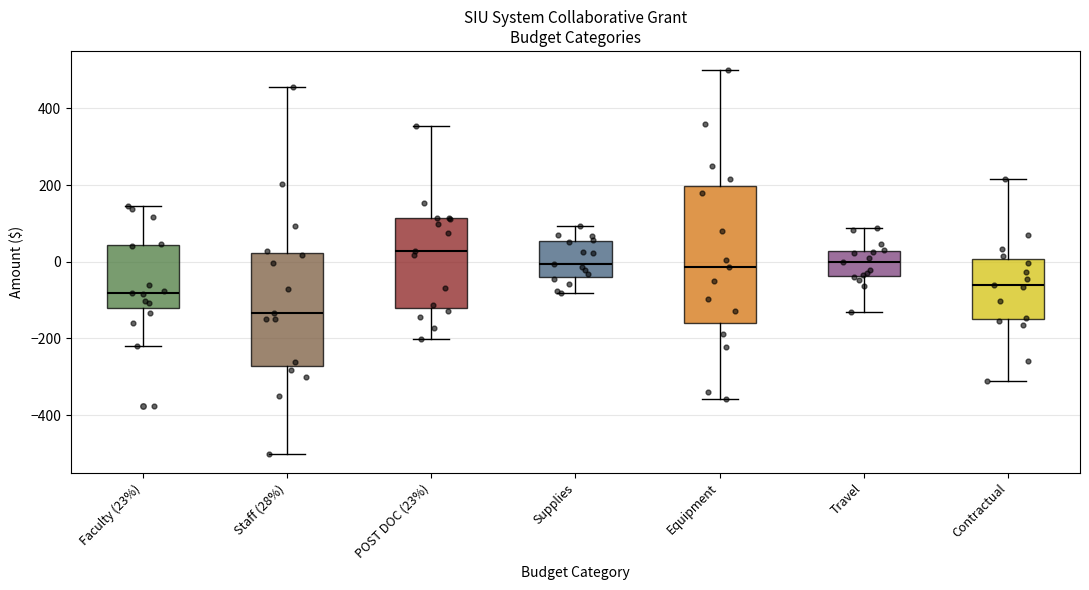

Reading left to right, read every box against the y-axis: the position of its median line, the range the box covers, and the ends of its whiskers. The values are not printed on the chart, so give them approximately, as read against the axis.

Faculty (23%): median -80, box -120 to 40, whiskers -220 to 140
Staff (28%): median -140, box -280 to 20, whiskers -500 to 460
POST DOC (23%): median 20, box -120 to 120, whiskers -200 to 360
Supplies: median 0, box -40 to 60, whiskers -80 to 100
Equipment: median -20, box -160 to 200, whiskers -360 to 500
Travel: median 0, box -40 to 20, whiskers -140 to 80
Contractual: median -60, box -140 to 0, whiskers -320 to 220